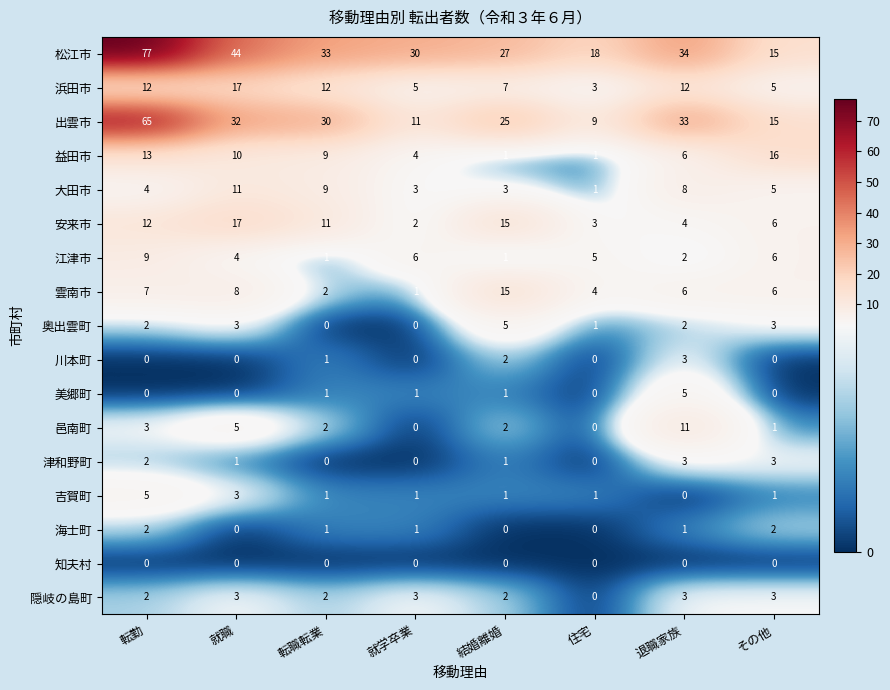

Which series has the largest total across all categories?

松江市